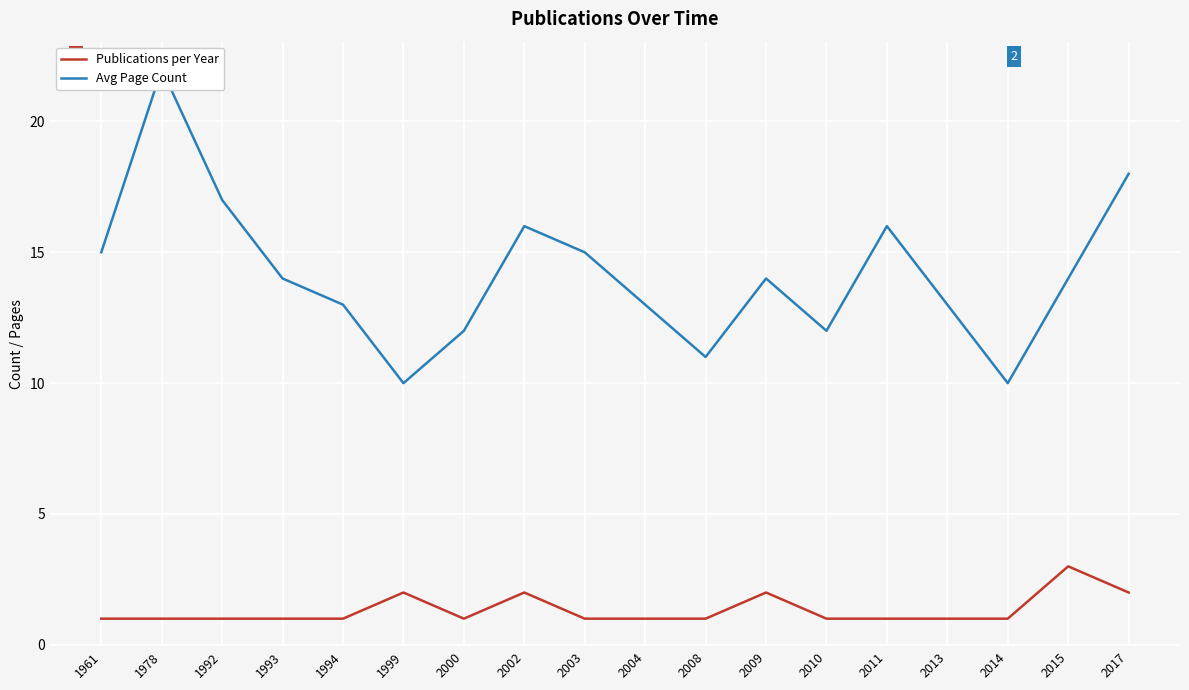

At how many categories does at least one series exceed 13?

10